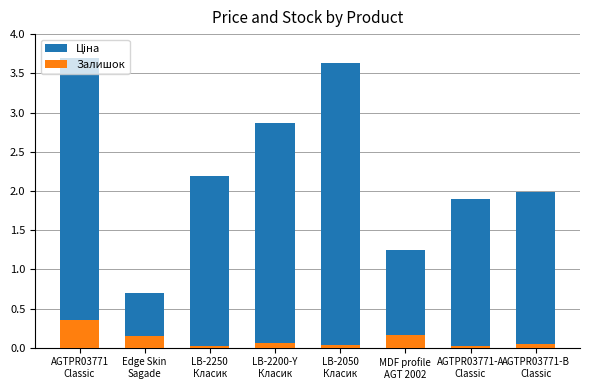

Which series has the largest range (max minus min)?

Ціна